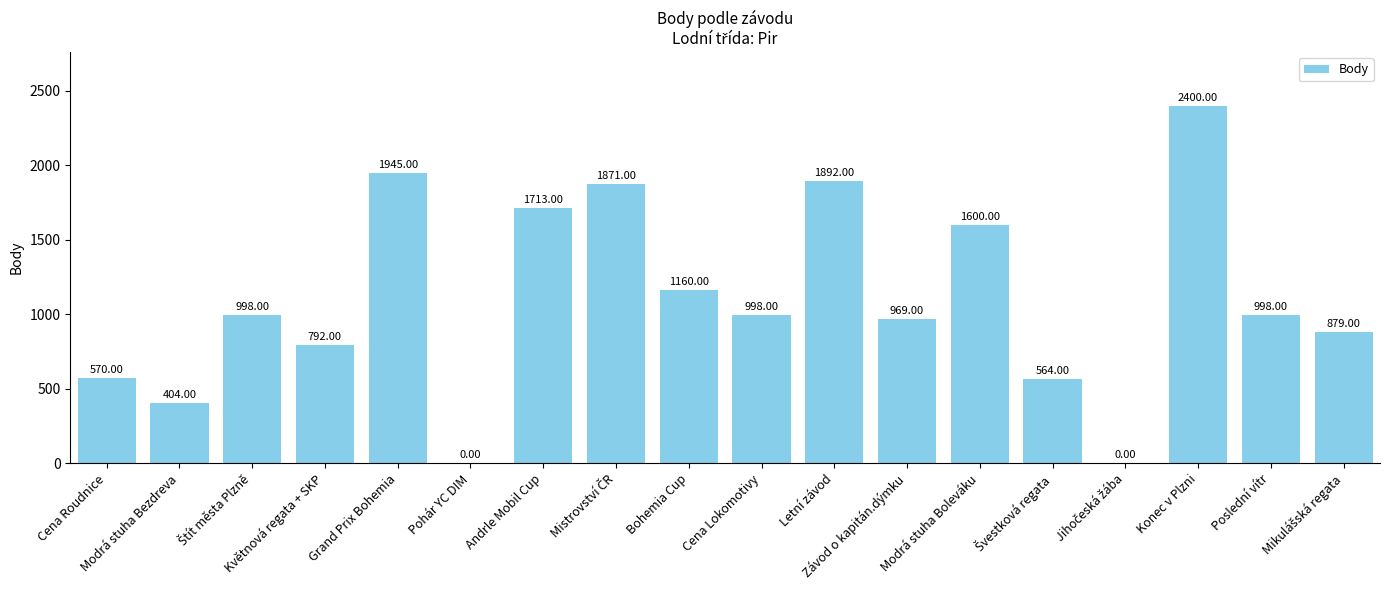

How many positive values are there?

16